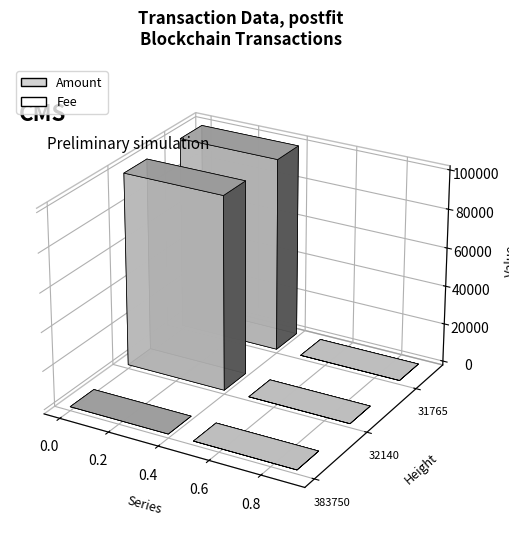

The Amount series shows 54542 at 32140. True or false?

False